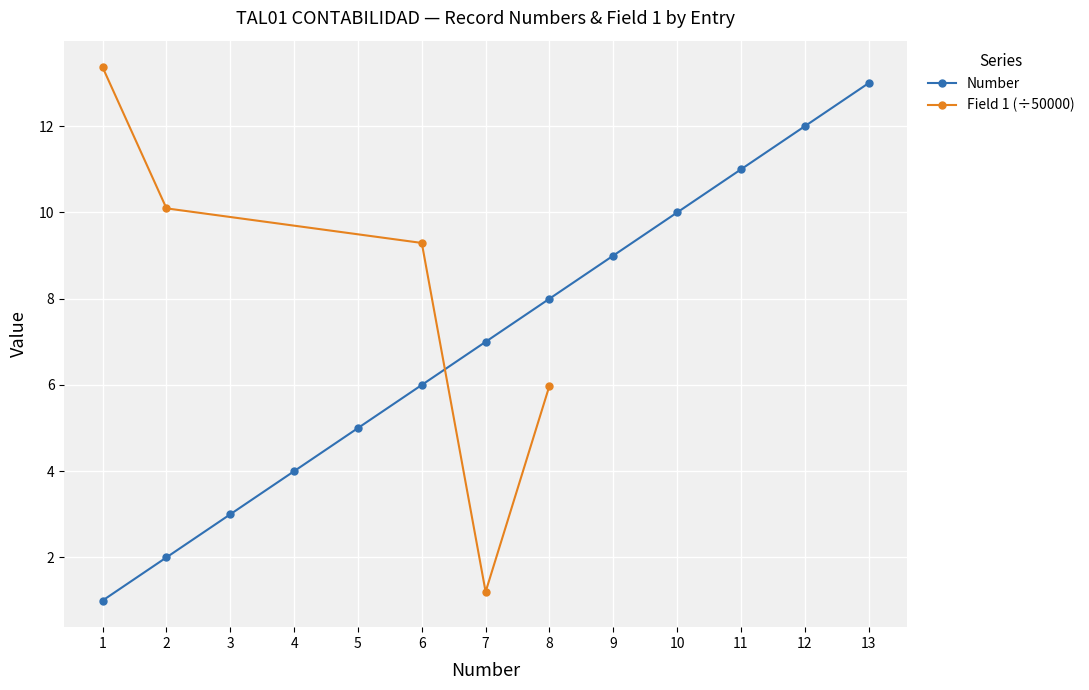

What is the sum of the values at 10 and 5?

15